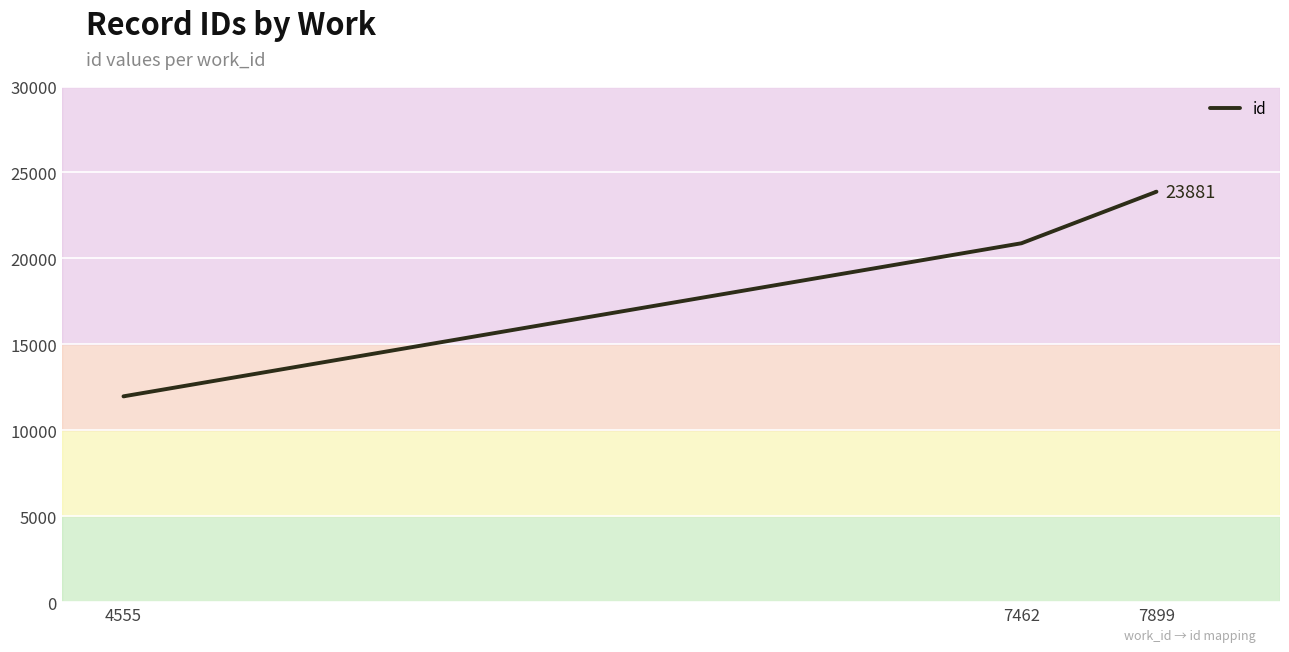

Is this an area chart (filled region under the line)?

No